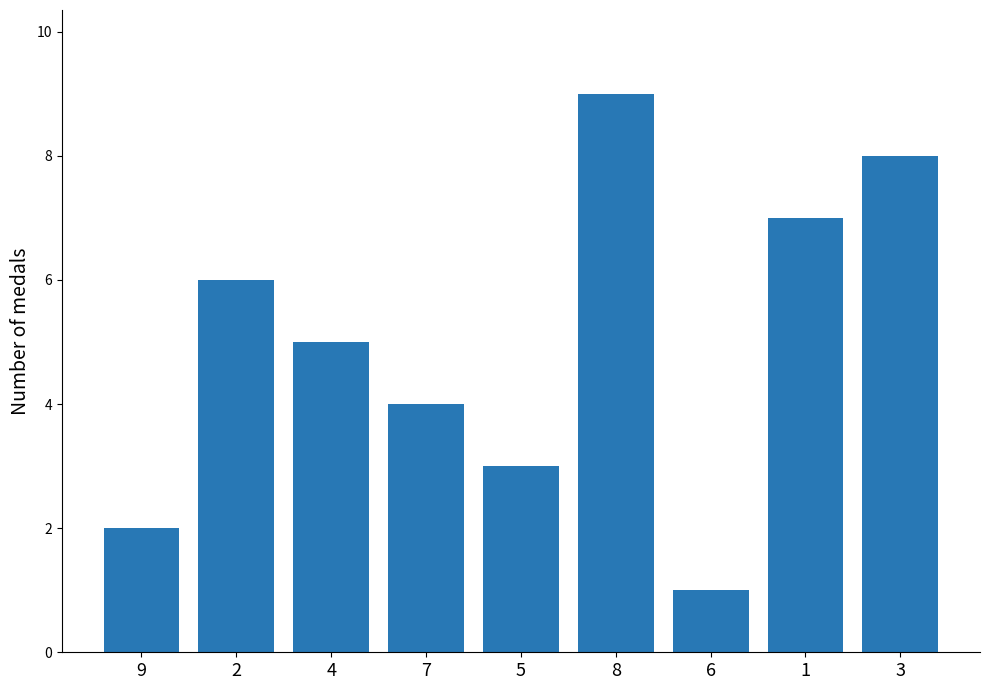

What is the sum of the values at 3 and 1?

15